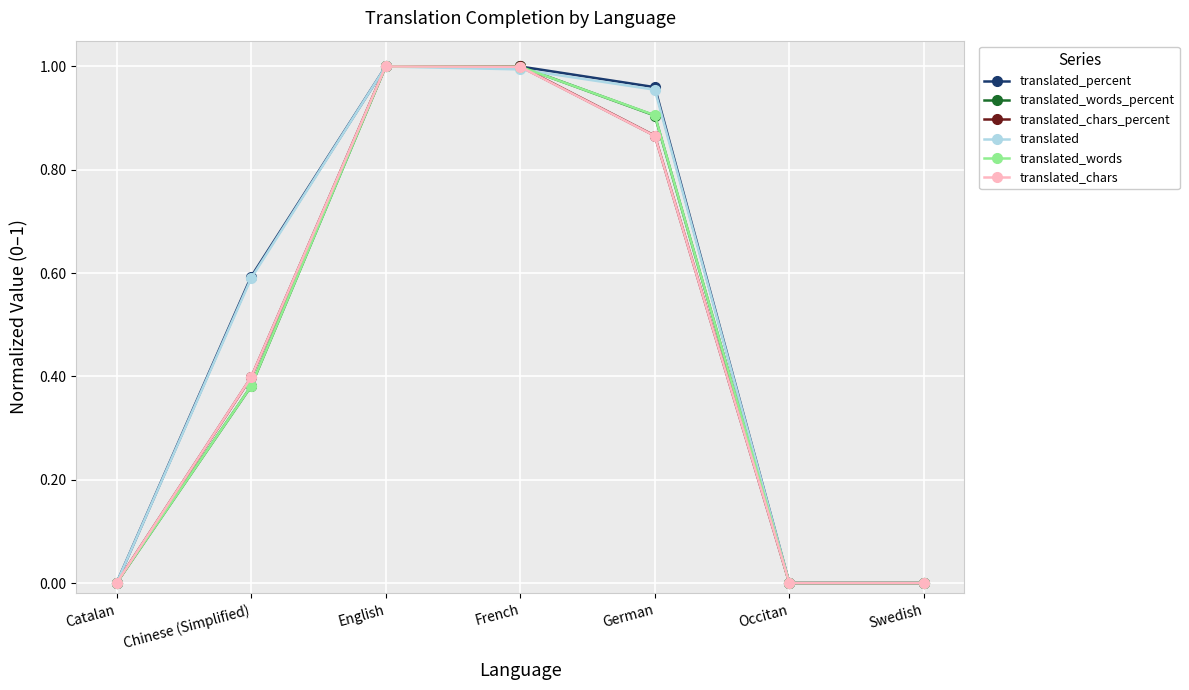

How many categories are shown in the chart?

7